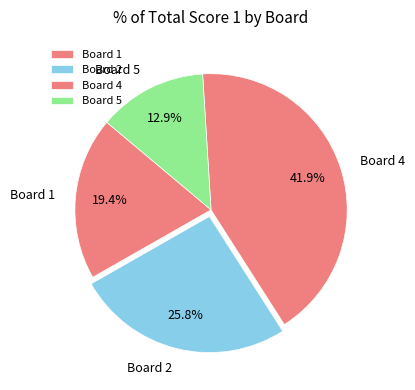

To the nearest percent, what is the difference between the largest and smallest slice percentages?

29%